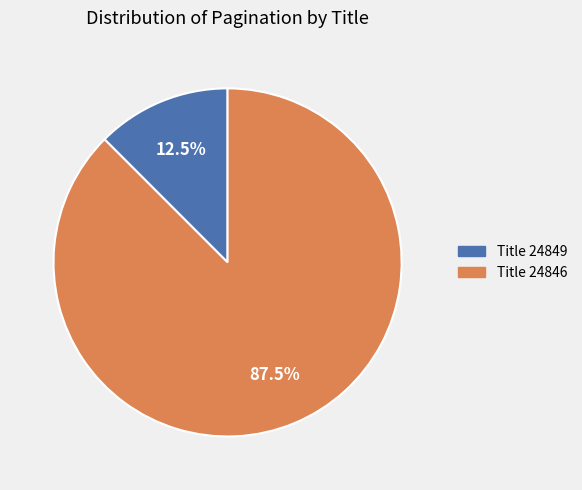

Which slice is the smallest?

Title 24849